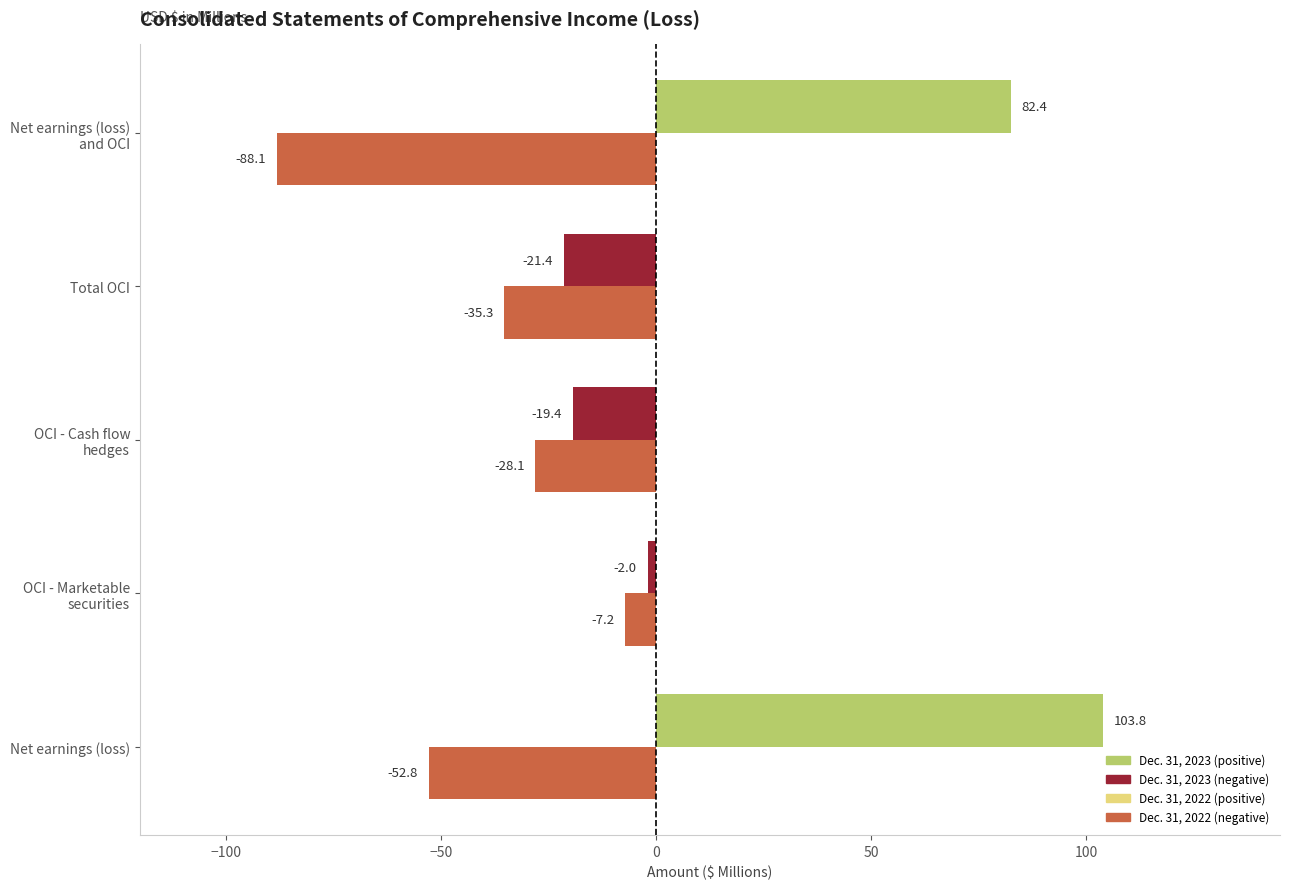

What is the difference between the highest and lowest values at Net earnings (loss)?

156.6